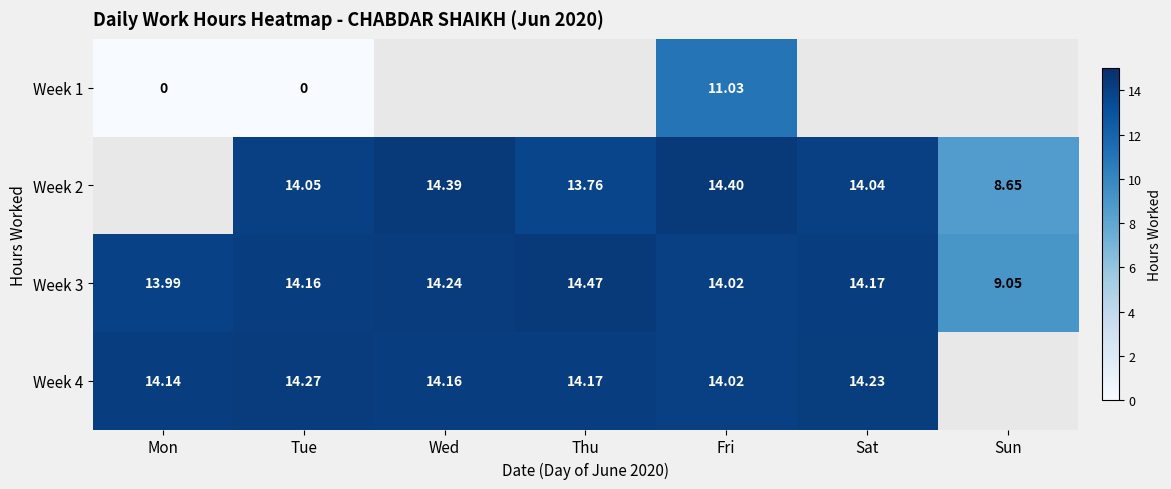

At which label does Week 3 reach its minimum?

Sun